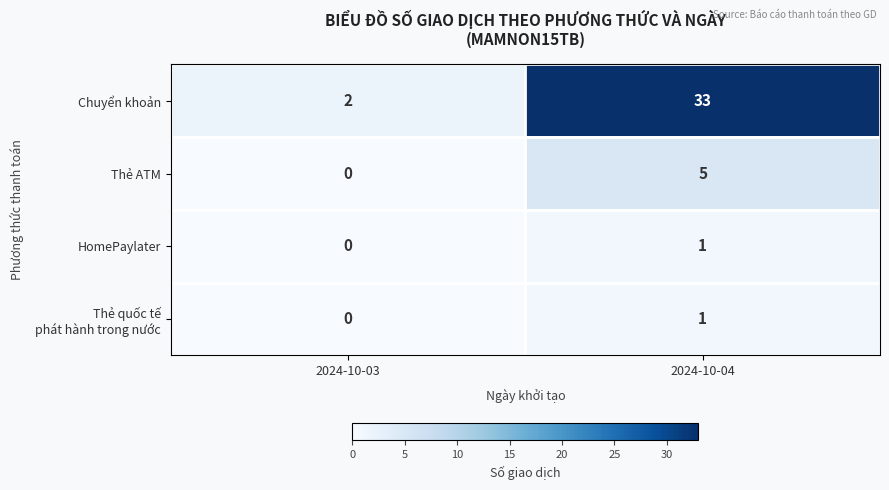

At which category does the chart reach its minimum across all series?

2024-10-03